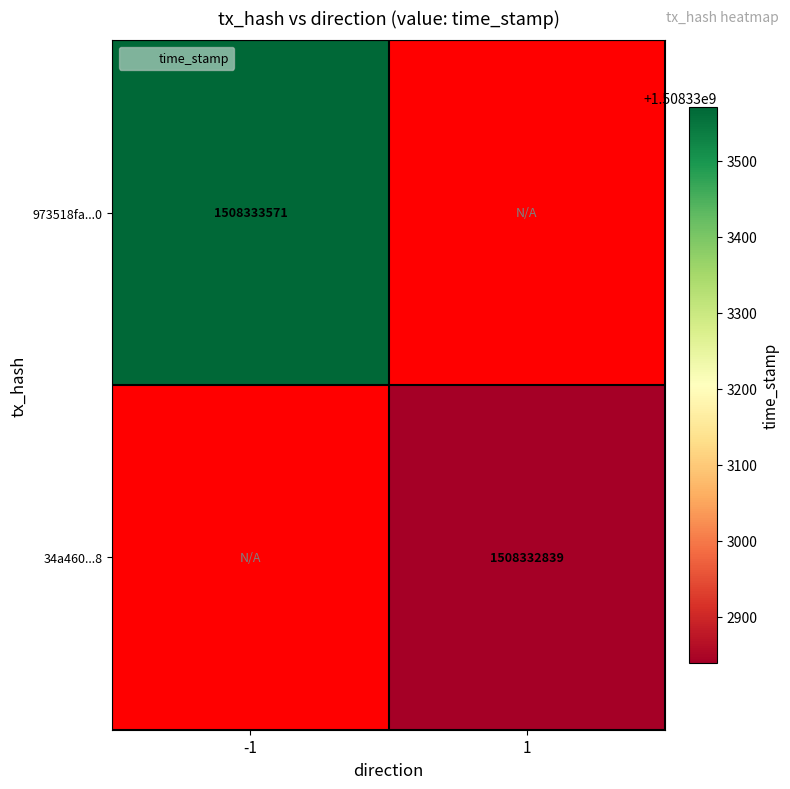

Which has a higher value, direction_1 or direction_-1?

direction_-1